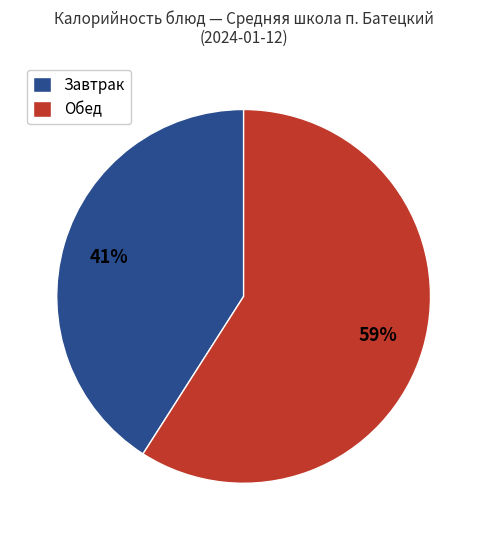

Does any single category account for the majority?

Yes